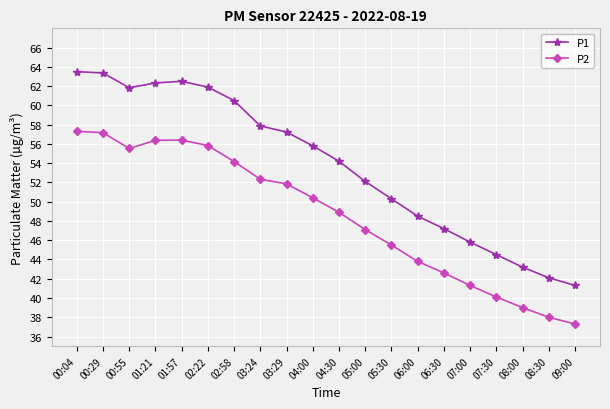

At which label does P2 first exceed 50?

00:04